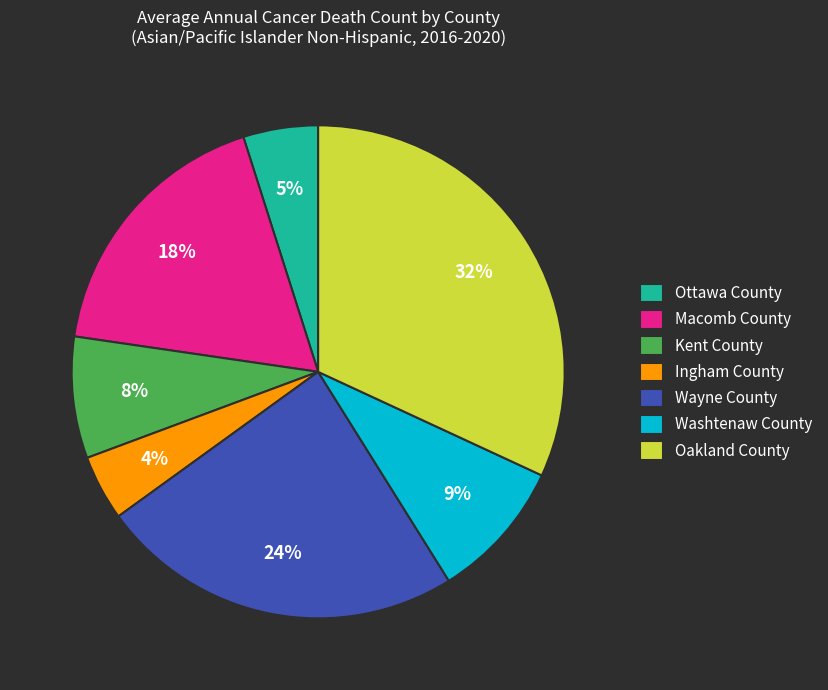

To the nearest percent, what percentage of the pie is Washtenaw County?

9%